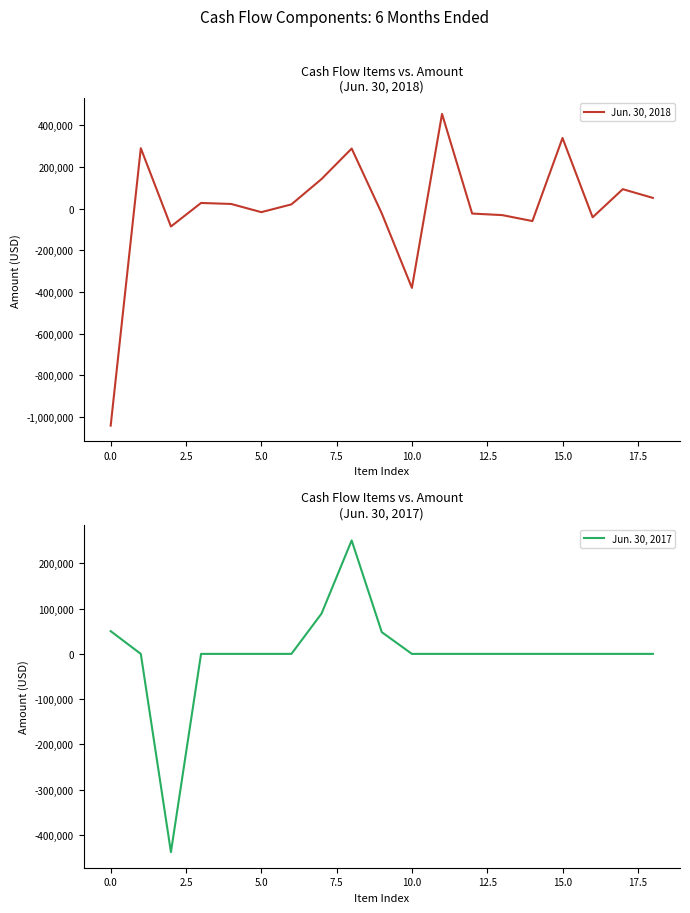

How many interior local peaks does the Jun. 30, 2017 series have?

1